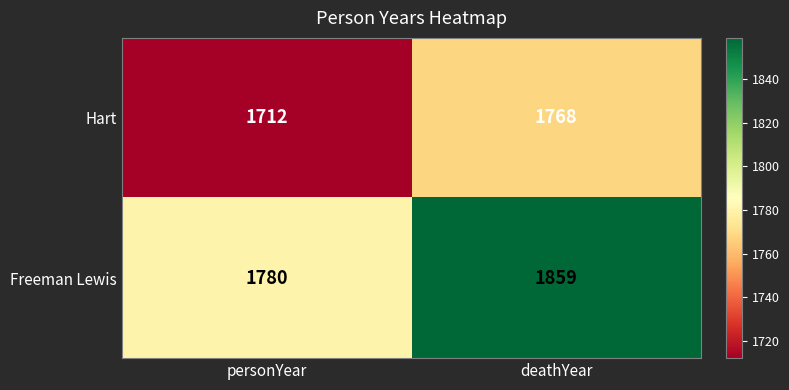

Which series has the largest total across all categories?

Freeman Lewis